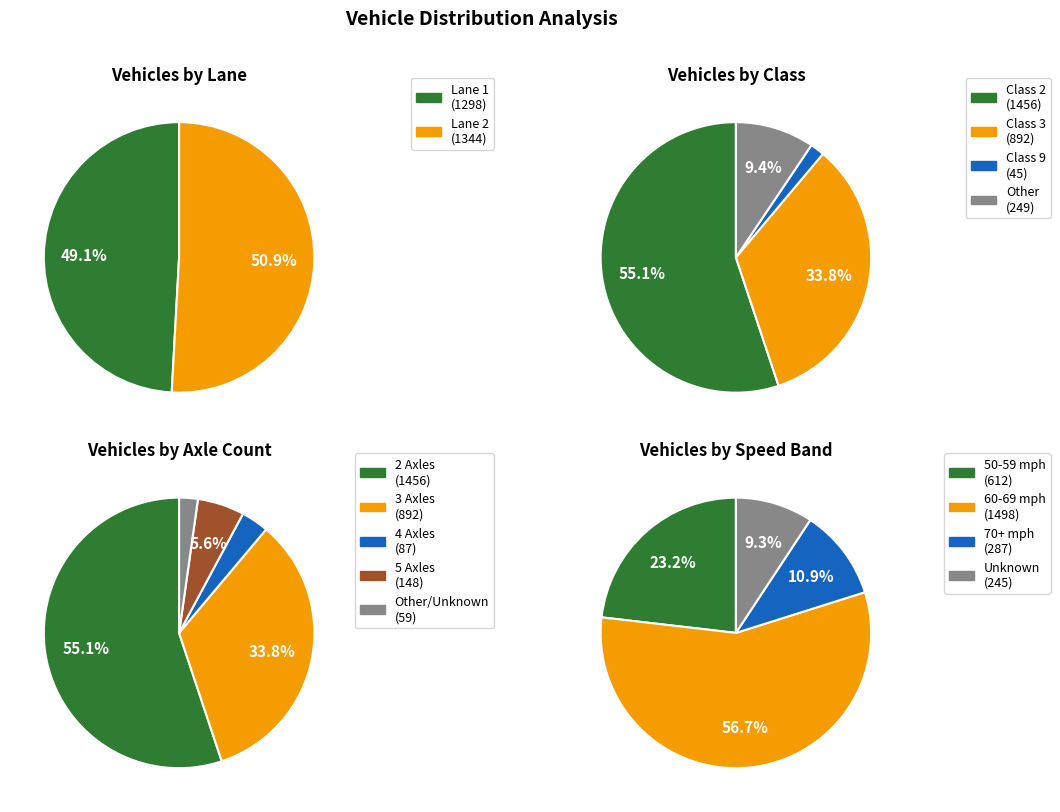

Which series changed the most between 0 and 1?

Lane 1